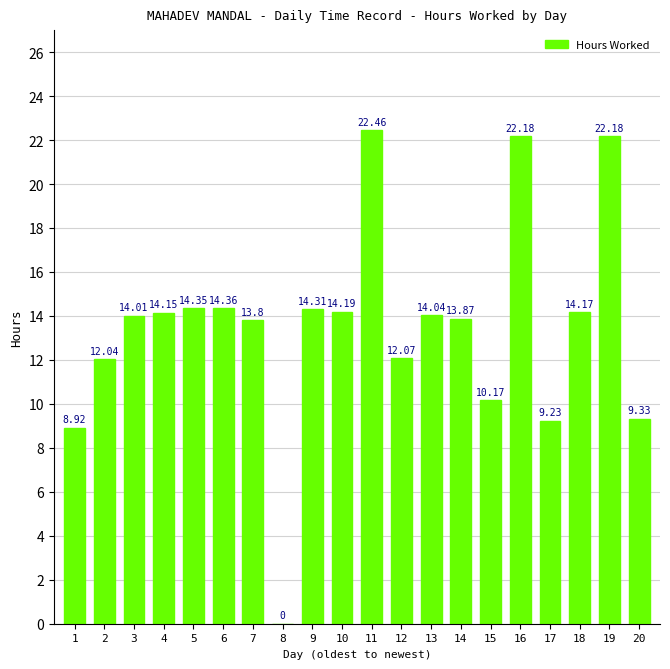

Does the chart contain stacked bars?

No